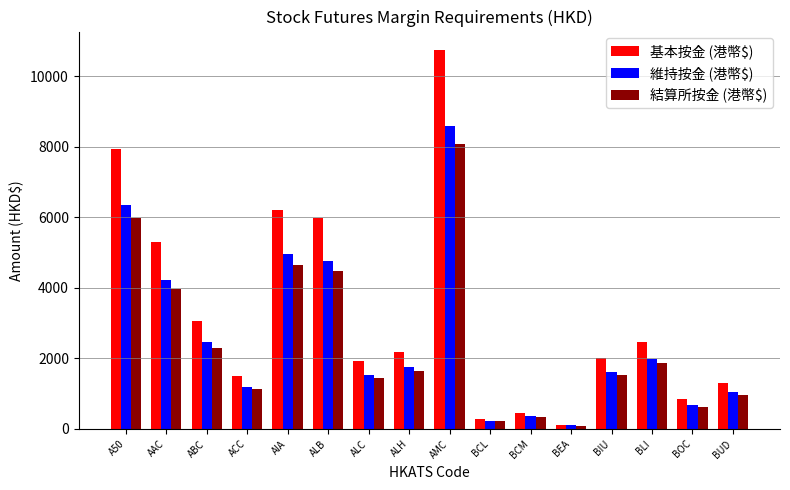

Which series has the largest range (max minus min)?

基本按金 (港幣$)